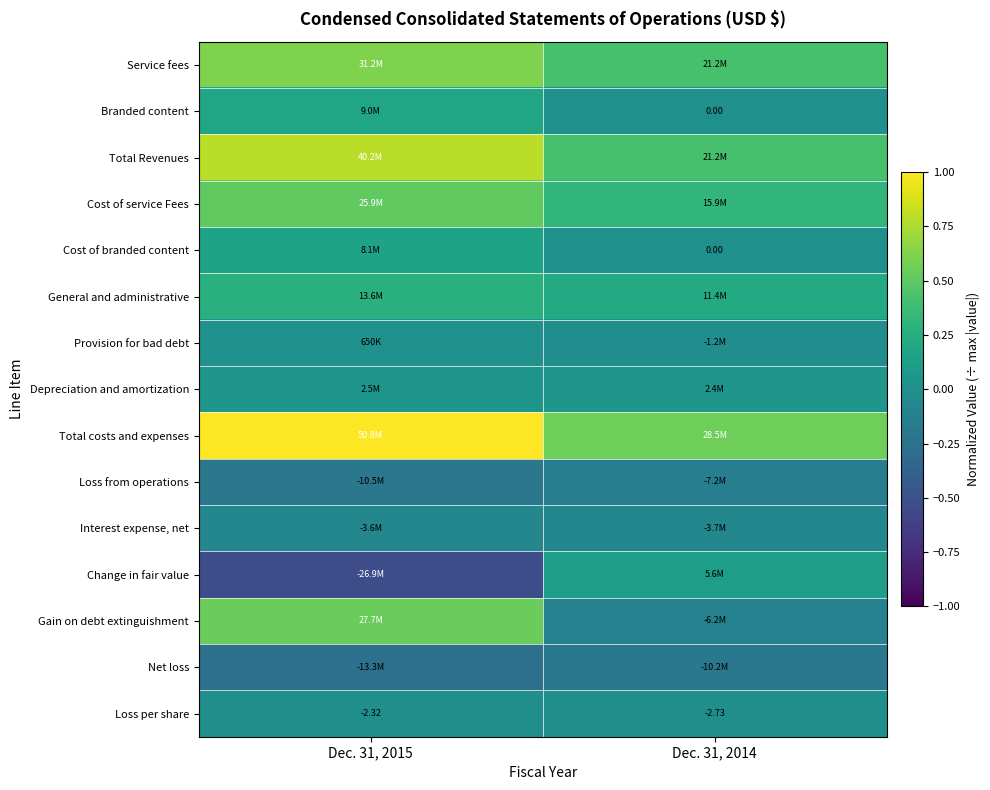

Rank the series at Dec. 31, 2015 from lowest to highest value.

Change in fair value, Net loss, Loss from operations, Interest expense, net, Loss per share, Provision for bad debt, Depreciation and amortization, Cost of branded content, Branded content, General and administrative, Cost of service Fees, Gain on debt extinguishment, Service fees, Total Revenues, Total costs and expenses